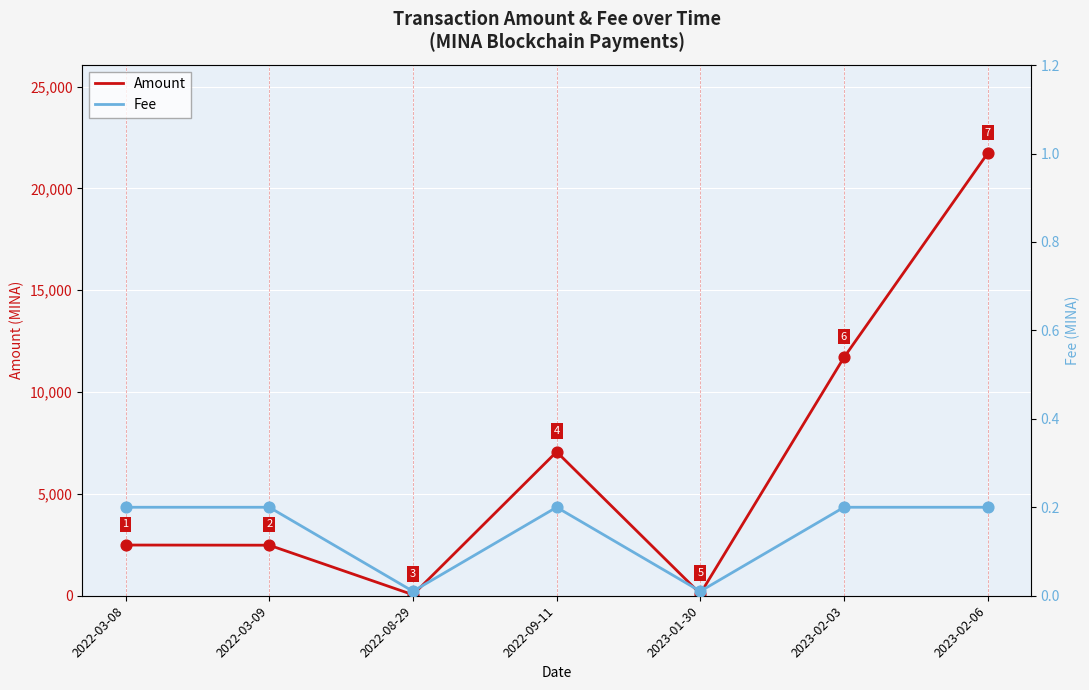

Is the value of Fee at 2023-02-06 greater than the value of Amount at 2022-09-11?

No